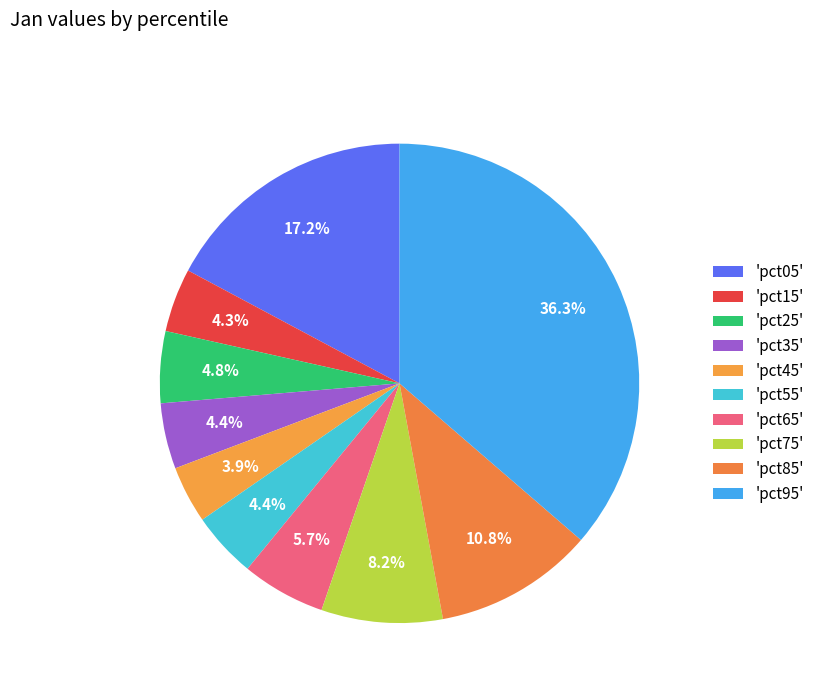

How many slices are in this pie chart?

10